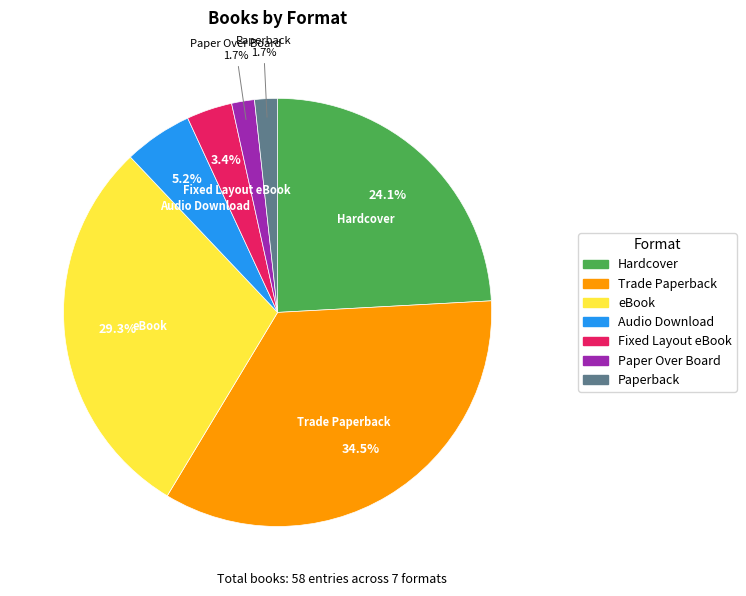

Does Paper Over Board represent more than half of the total?

No